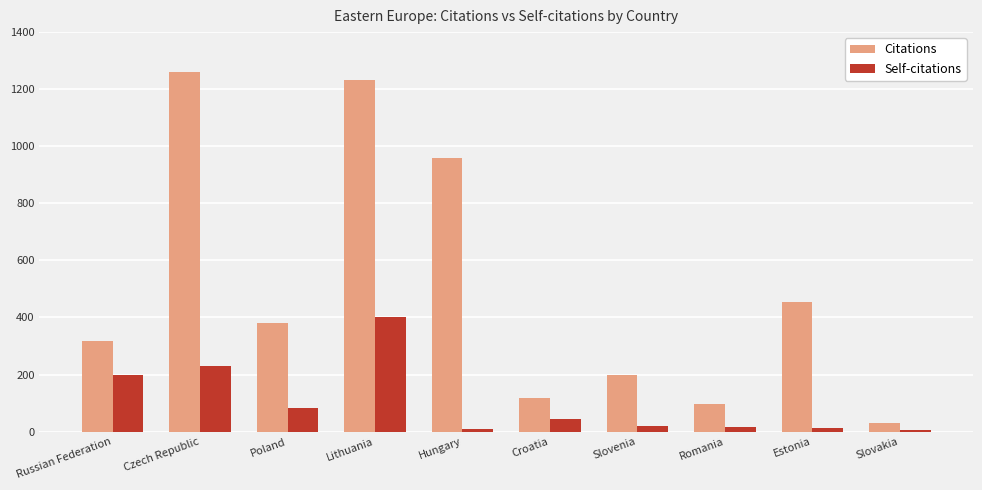

Which label corresponds to the largest value in the chart?

Czech Republic